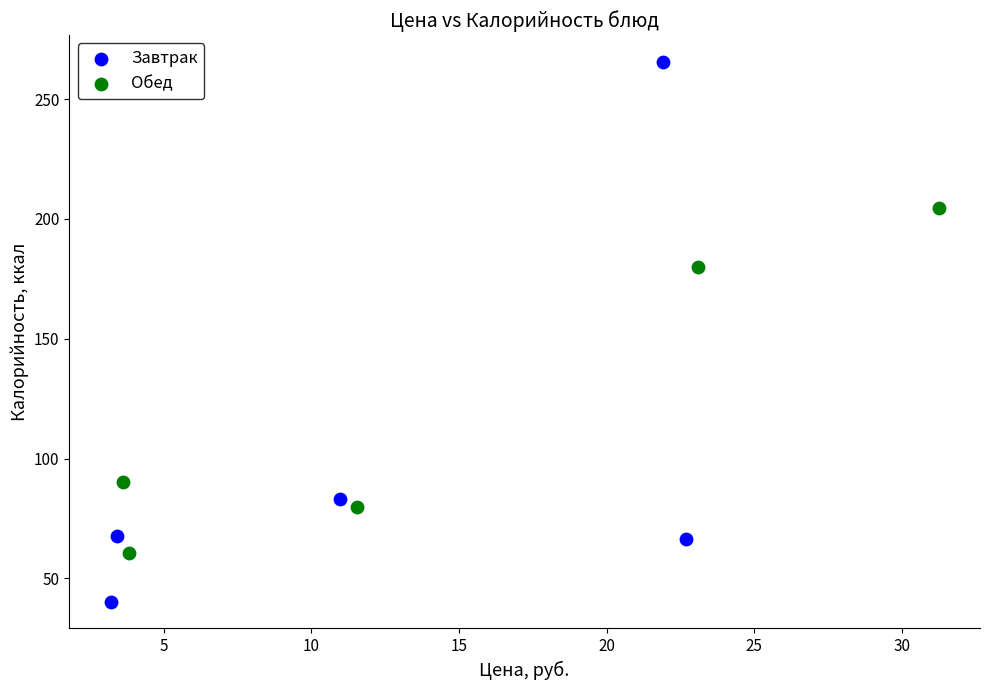

Which series reaches the minimum Y coordinate?

Завтрак